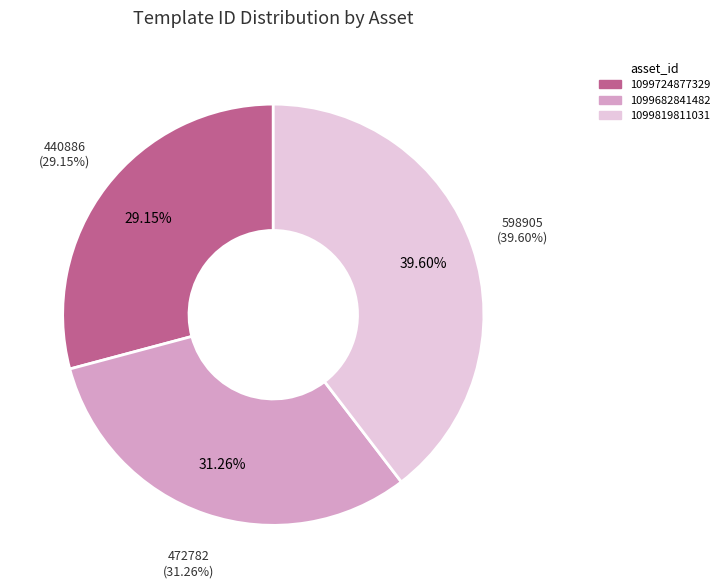

What is the change in value from 1099724877329 to 1099819811031?

+158019